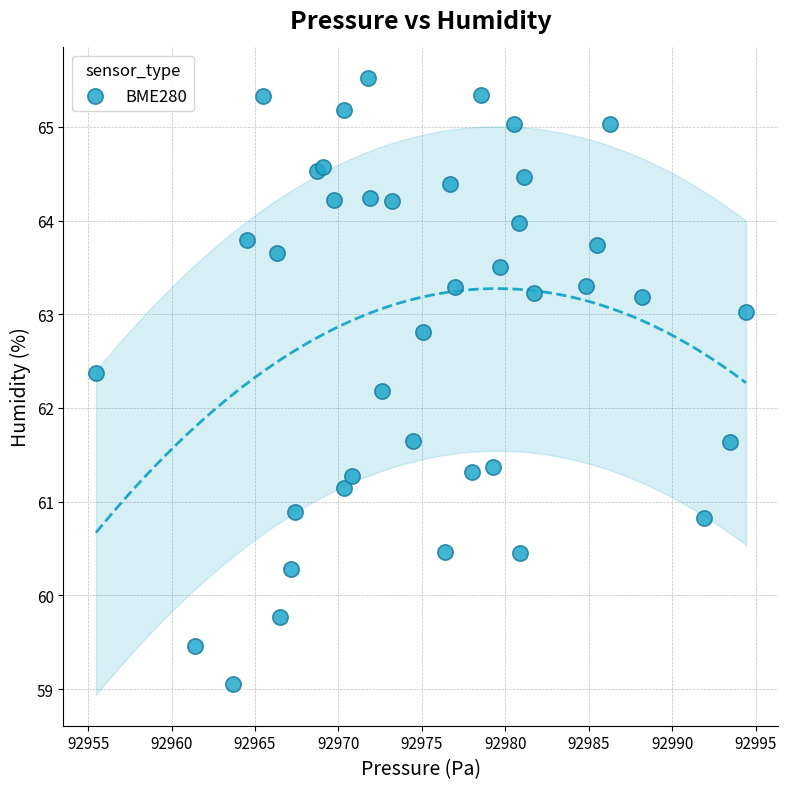

What Y value in the scatter plot is closest to 62?

62.2